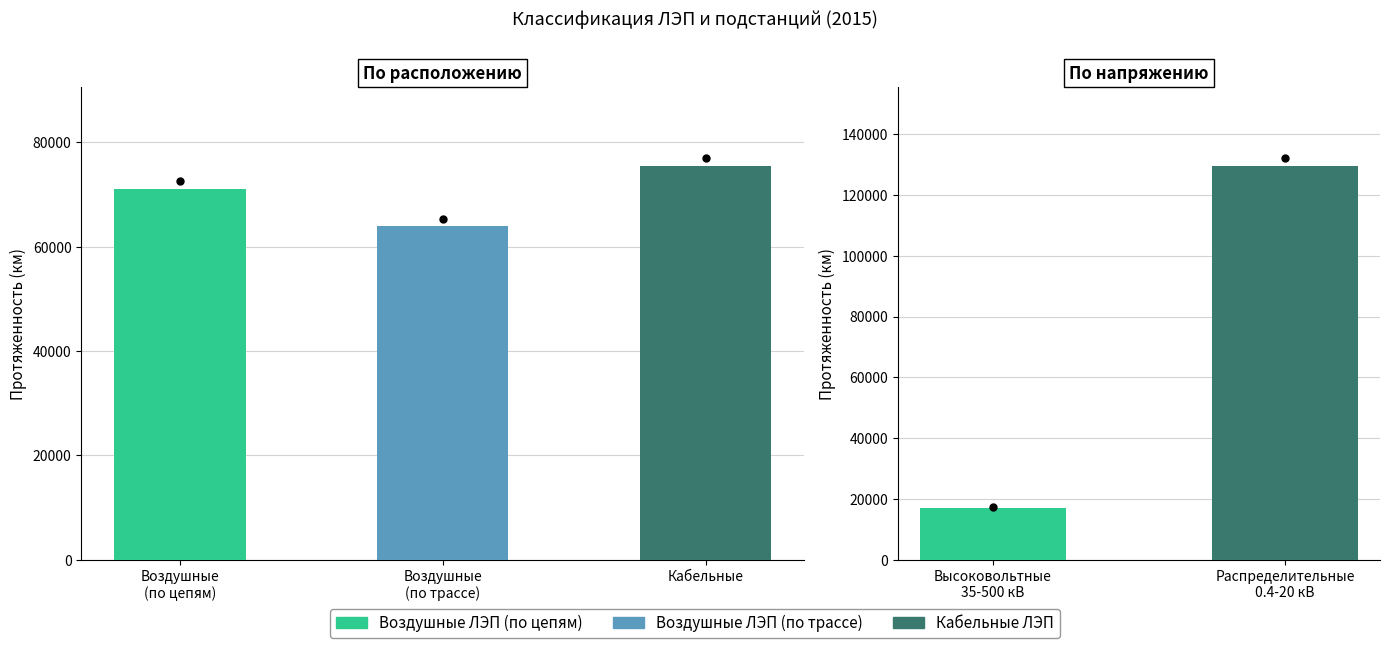

Which has a higher value, Кабельные or Воздушные
(по трассе)?

Кабельные